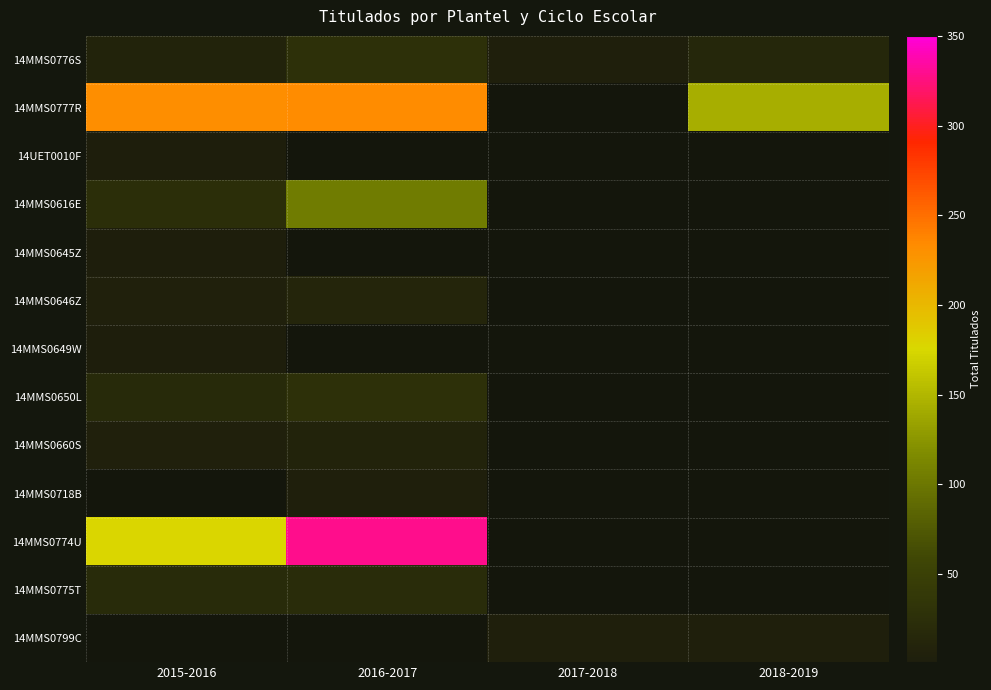

Is the value of 14MMS0646Z at 2018-2019 greater than the value of 14MMS0799C at 2017-2018?

No